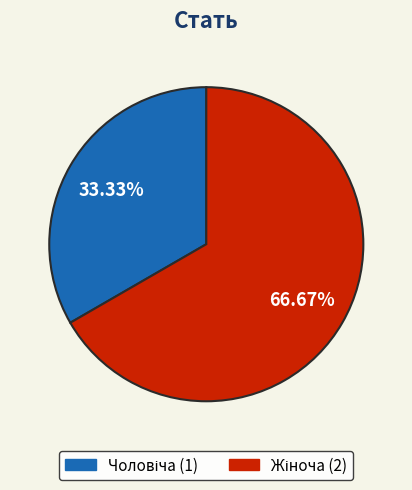

To the nearest percent, what percentage of the pie is Жіноча?

67%